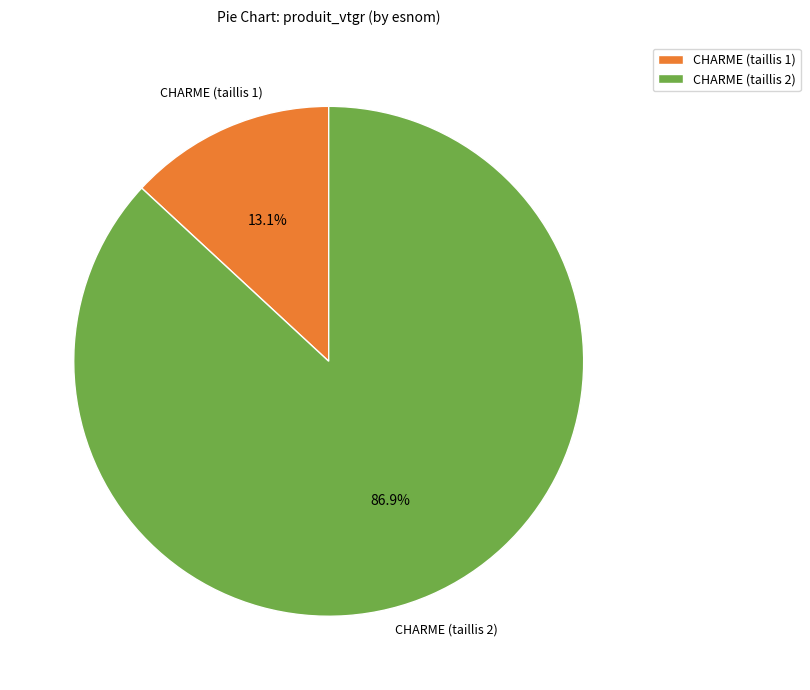

Which slice represents more than half of the pie?

CHARME (taillis 2)